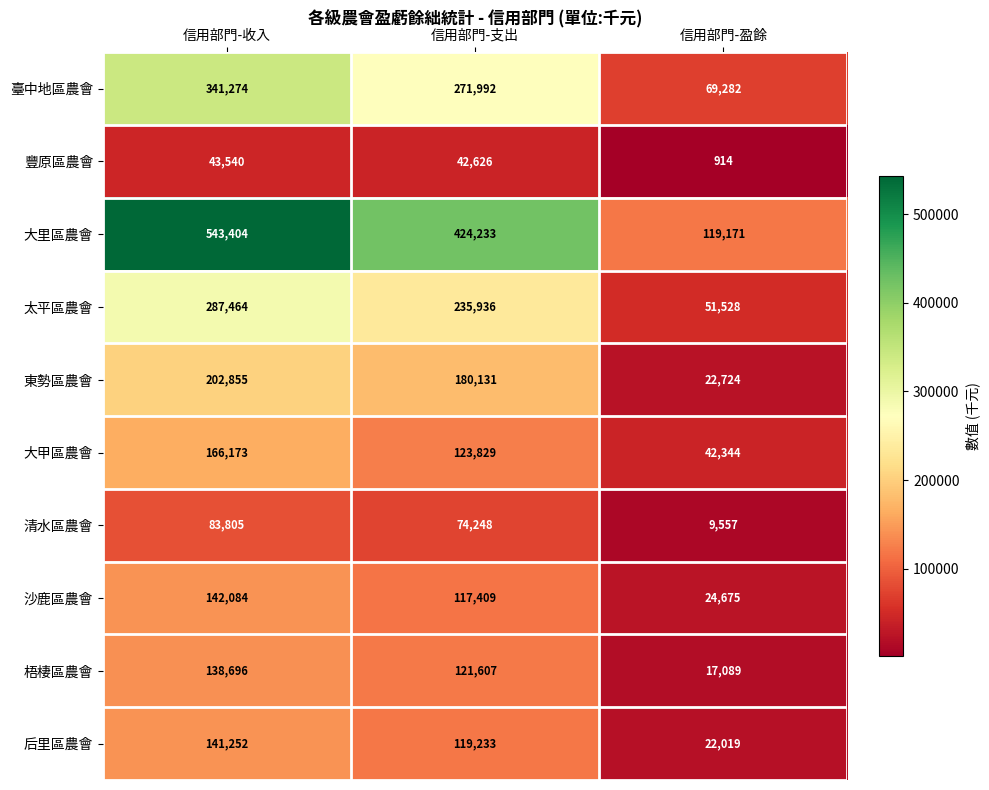

What is the average value of the 臺中地區農會 series?

227516